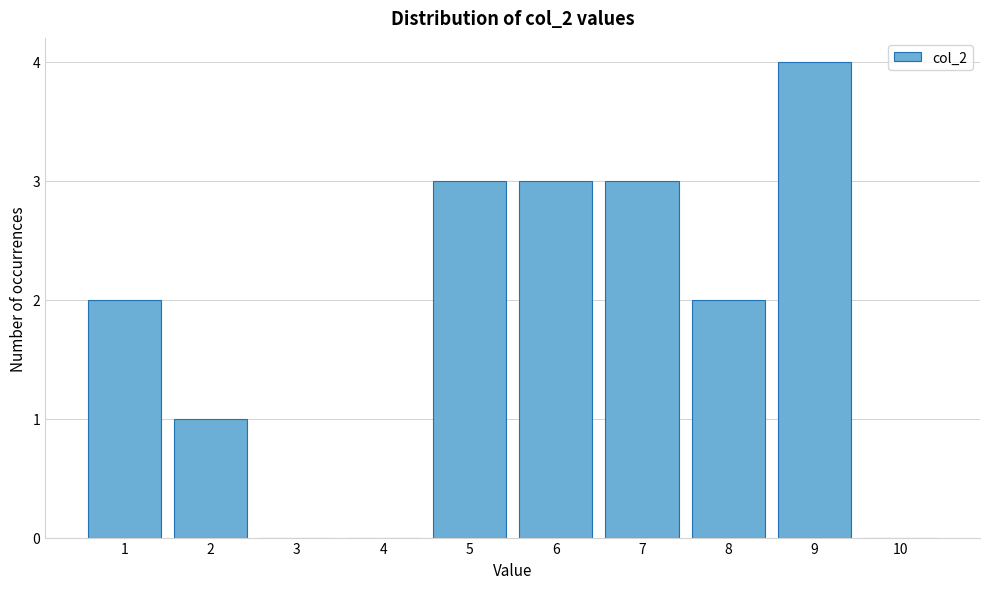

How tall is the bar that spans 0.5 to 1.5 on the x-axis? The values are not printed on the chart, so give them approximately, as read against the axis.

2